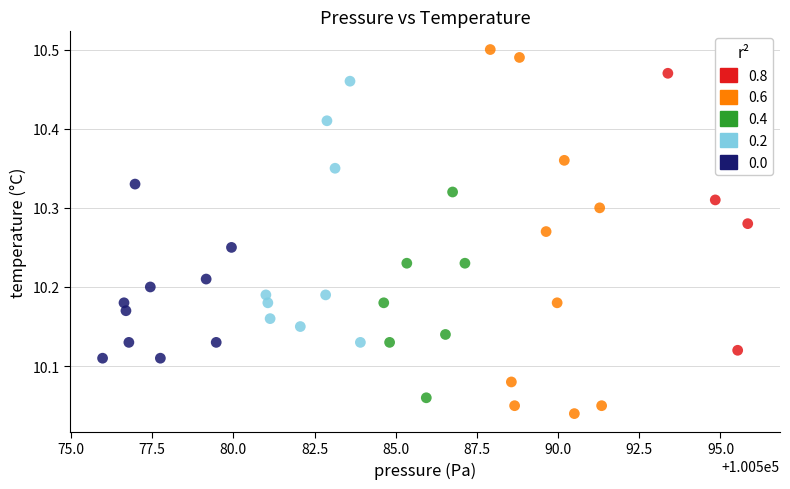

What is the range of Y values (max minus min)?

0.5